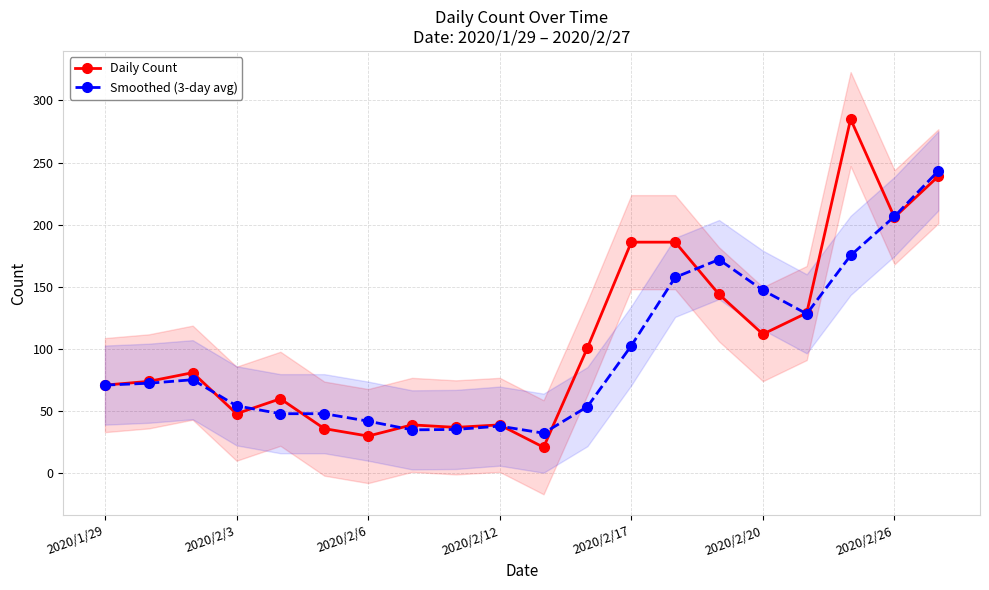

Rank the series by their maximum value, from lowest to highest.

Smoothed (3-day avg), Daily Count